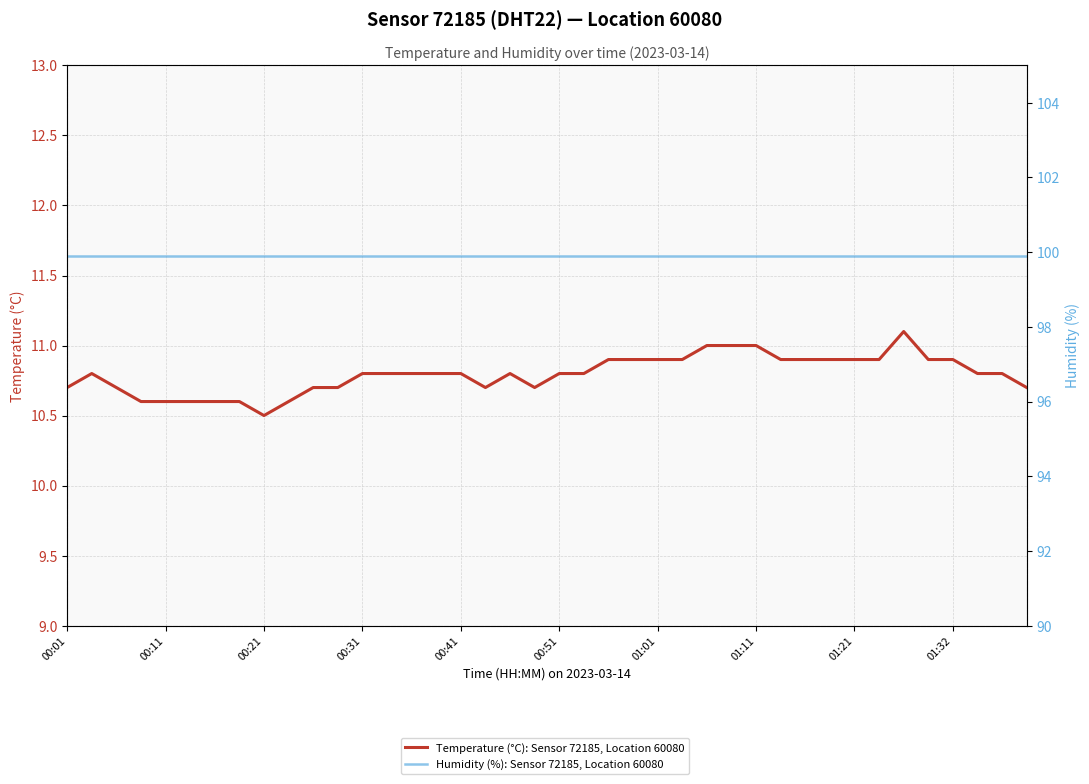

Which category has the highest value in the Temperature (°C): Sensor 72185, Location 60080 series?

34